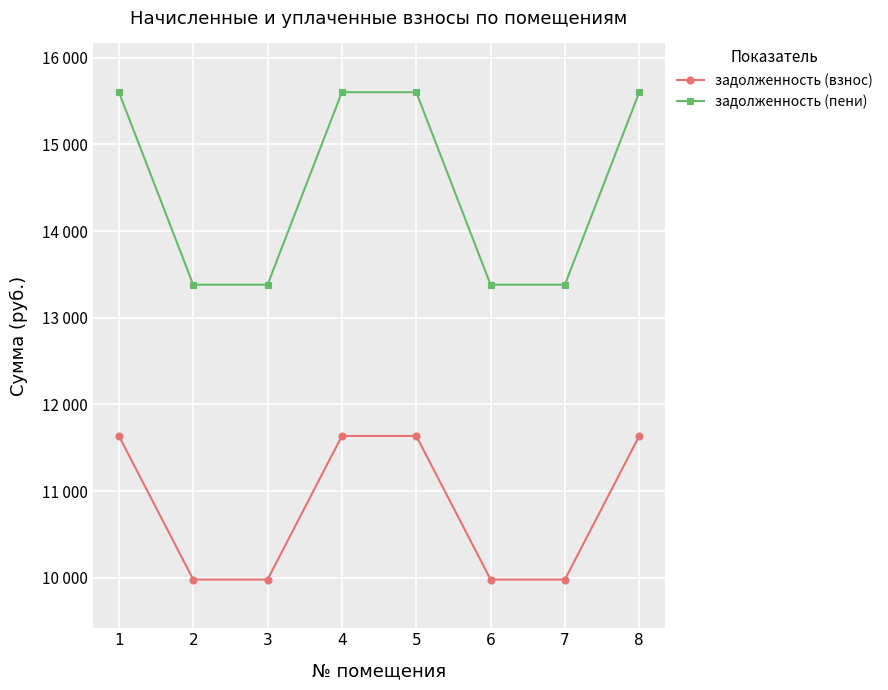

Is the value of задолженность (взнос) at 2 greater than the value of задолженность (пени) at 4?

No